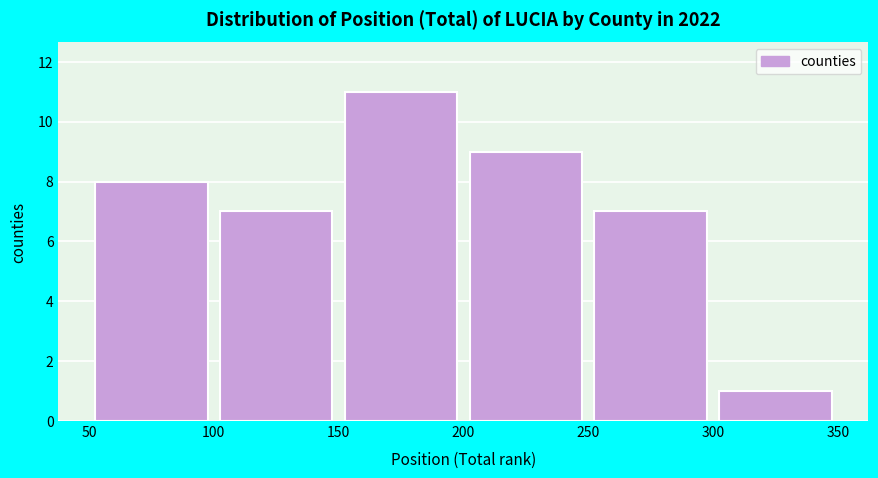

What is the height of the bar covering 150 to 200 on the x-axis? The values are not printed on the chart, so give them approximately, as read against the axis.

11